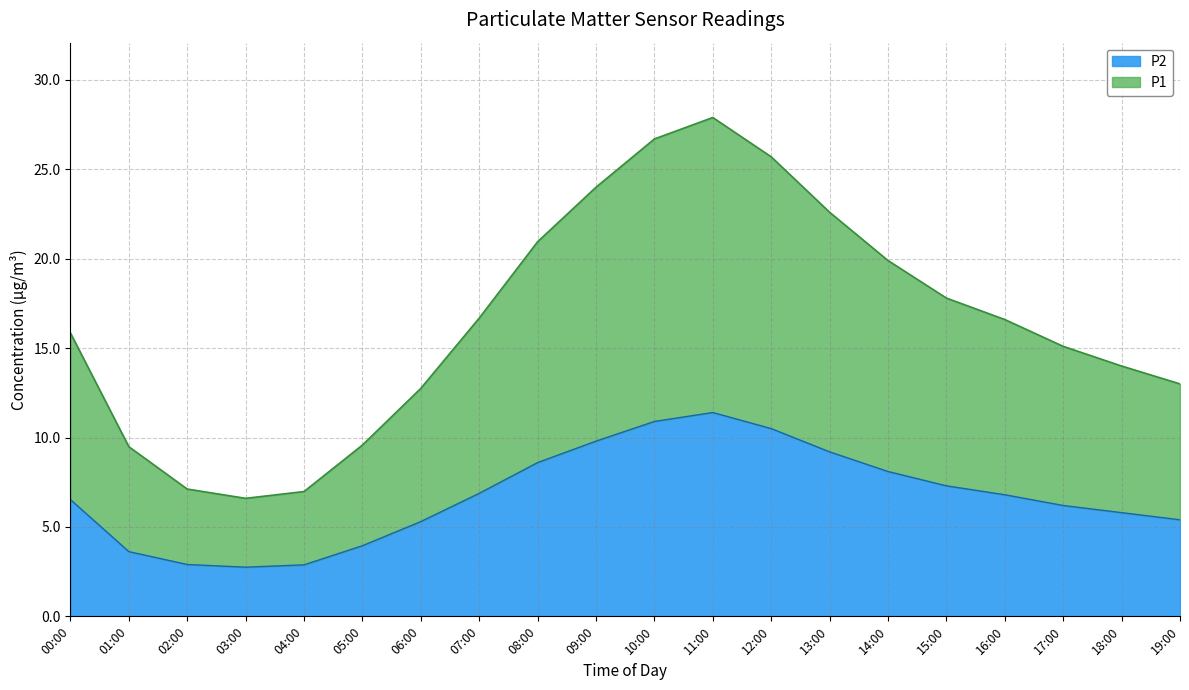

At which category is the sum across all series the highest?

11:00